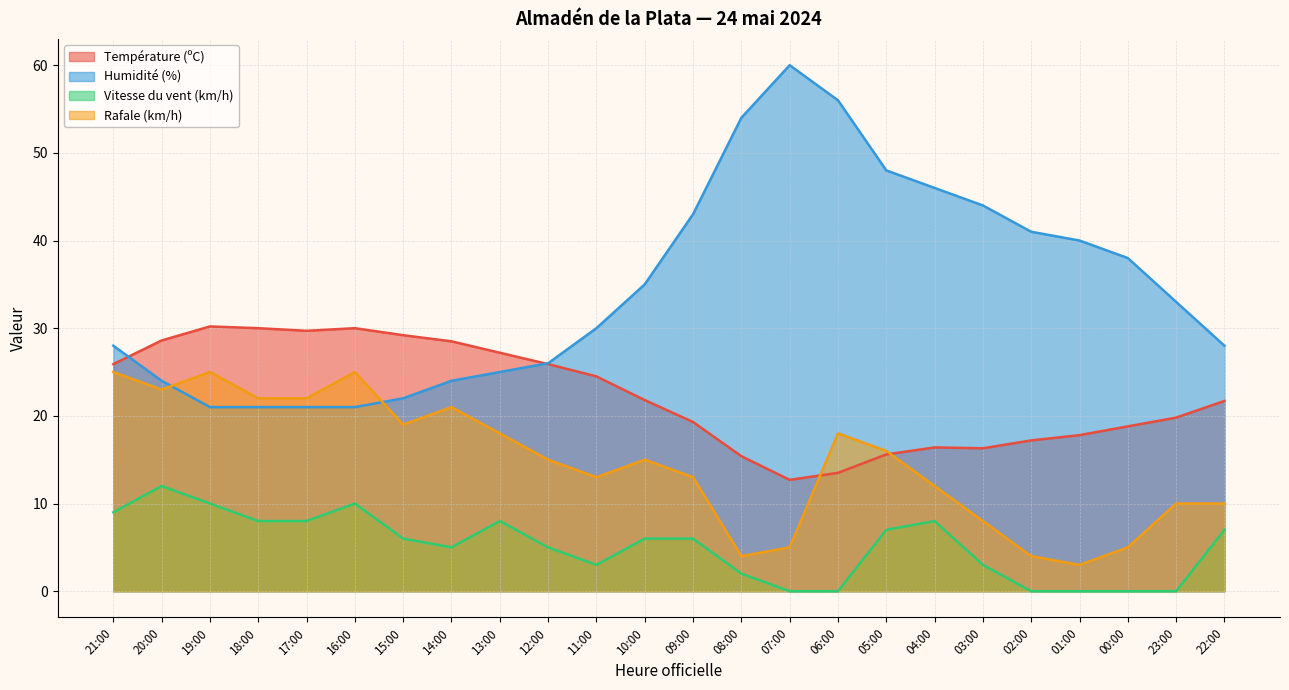

In Humidité (%), how many points are higher than both neighbors (excluding endpoints)?

1